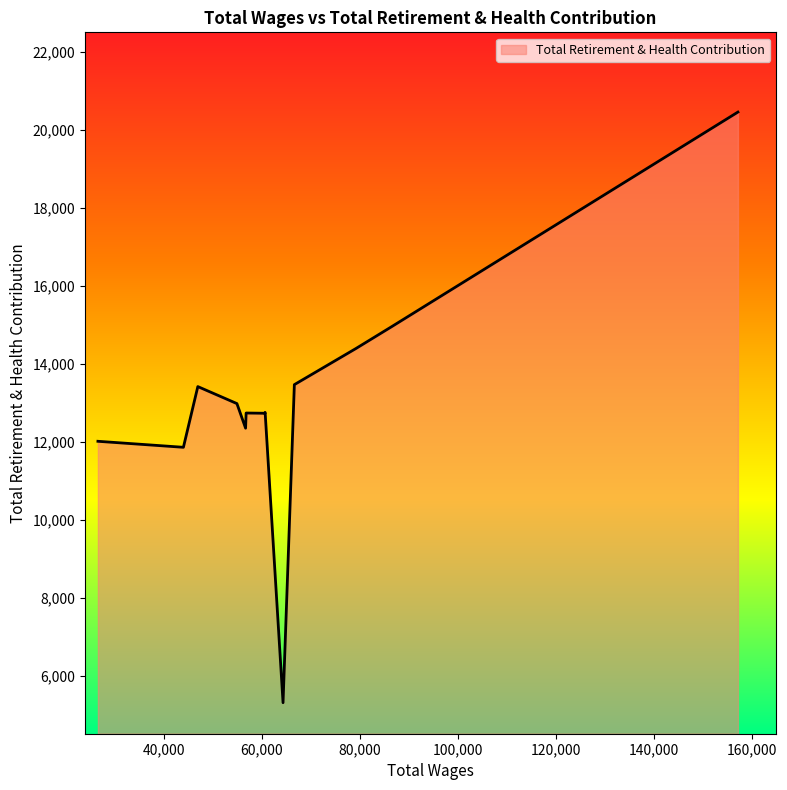

What is the difference between the maximum and minimum values?

15149